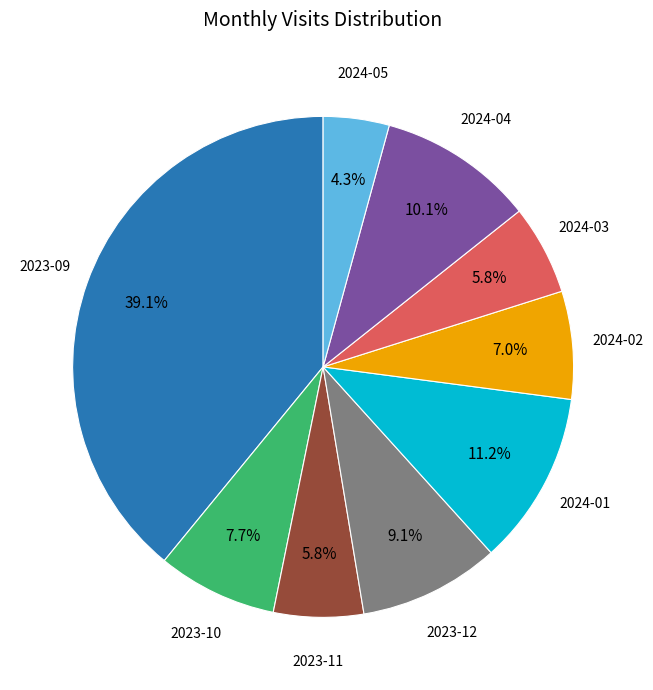

What is the smallest slice in the pie chart?

2024-05